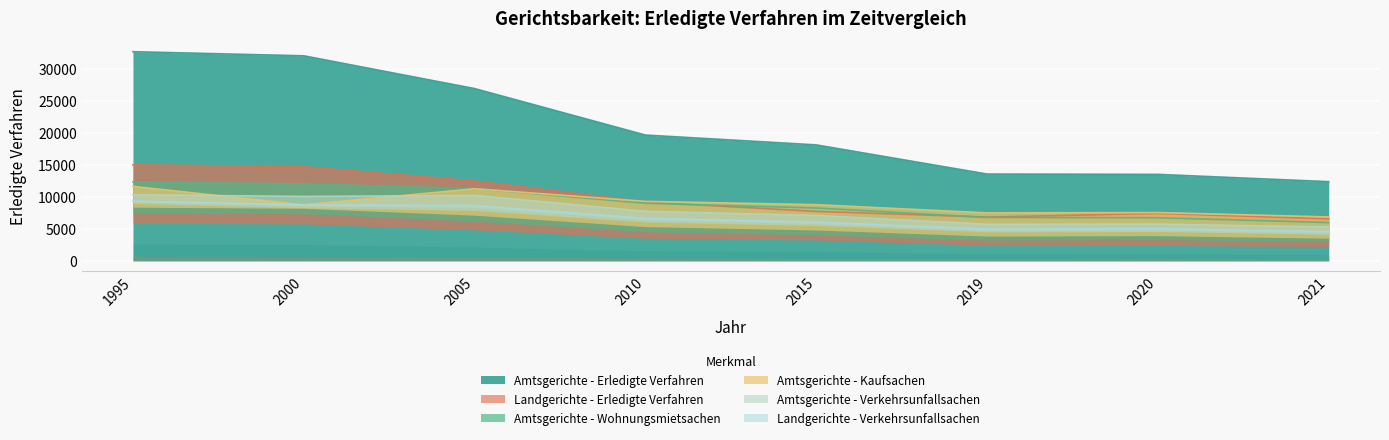

Reading left to right, what are all the values shown in this chart?

Amtsgerichte - Erledigte Verfahren: 1995=32709	2000=32065	2005=26941	2010=19671	2015=18134	2019=13573	2020=13521	2021=12384
Amtsgerichte - Wohnungsmietsachen: 1995=4809	2000=4640	2005=5080	2010=4442	2015=4197	2019=3556	2020=3411	2021=2977
Amtsgerichte - Kaufsachen: 1995=3249	2000=535	2005=4135	2010=3941	2015=3961	2019=3625	2020=3606	2021=3324
Landgerichte - Erledigte Verfahren: 1995=9129	2000=8943	2005=7654	2010=5656	2015=4472	2019=4401	2020=4983	2021=4345
Amtsgerichte - Verkehrsunfallsachen: 1995=1350	2000=1759	2005=2341	2010=1680	2015=1556	2019=1182	2020=1152	2021=1144
Landgerichte - Verkehrsunfallsachen: 1995=113	2000=100	2005=337	2010=270	2015=237	2019=214	2020=222	2021=218